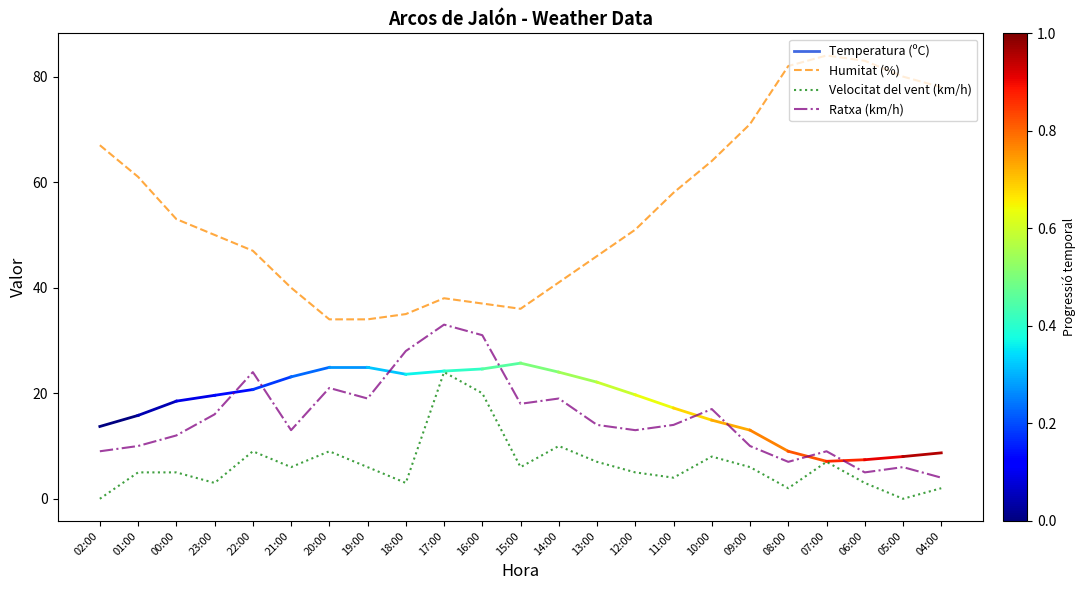

Where is the first local minimum for Velocitat del vent (km/h)?

23:00